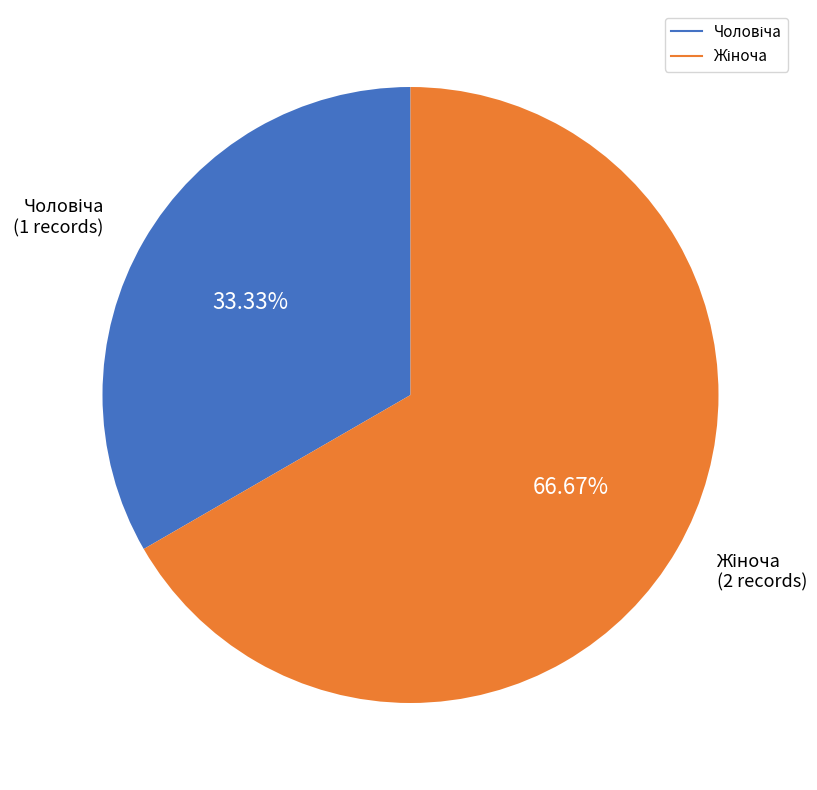

Is there a majority slice in this chart?

Yes